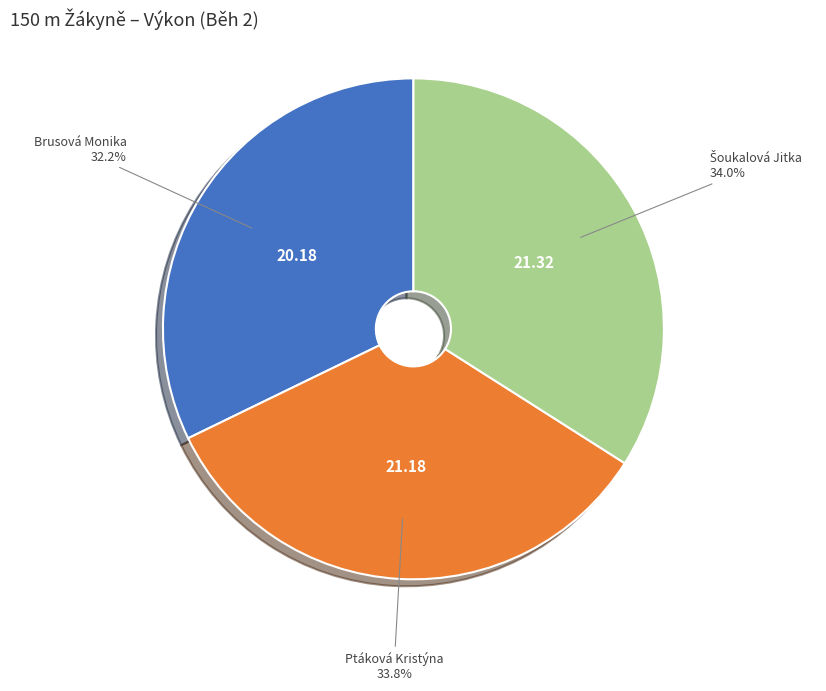

Does any single category account for the majority?

No